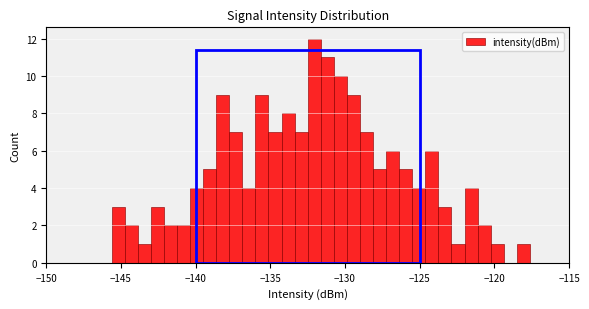

Around what value on the x-axis is the tallest bar? Give the approximate position of its centre, as read against the axis.

-132.0